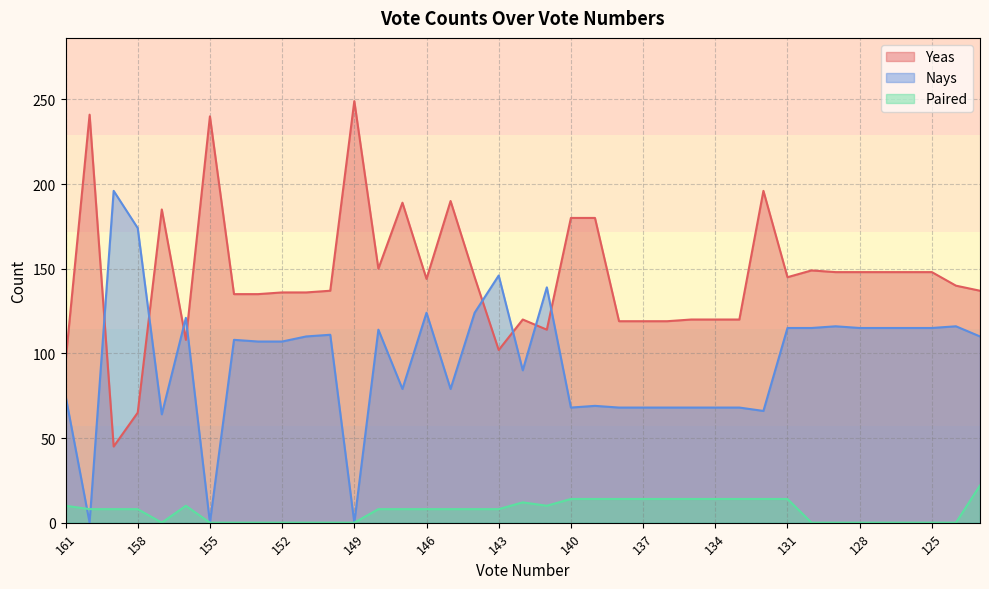

What are all the series names shown in the legend?

Yeas, Nays, Paired